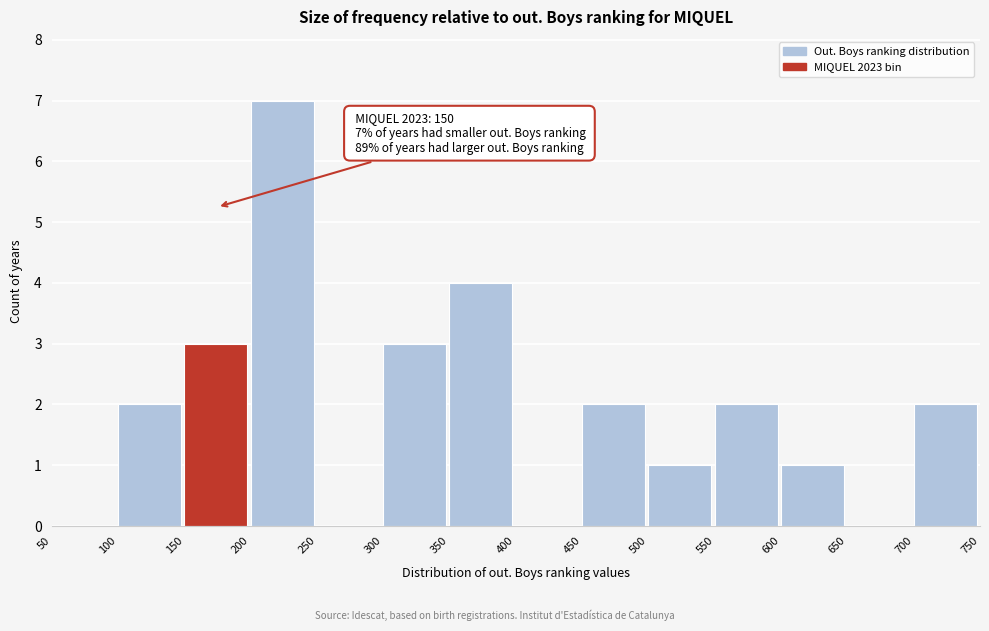

Which range on the x-axis has the tallest bar?

200 to 250